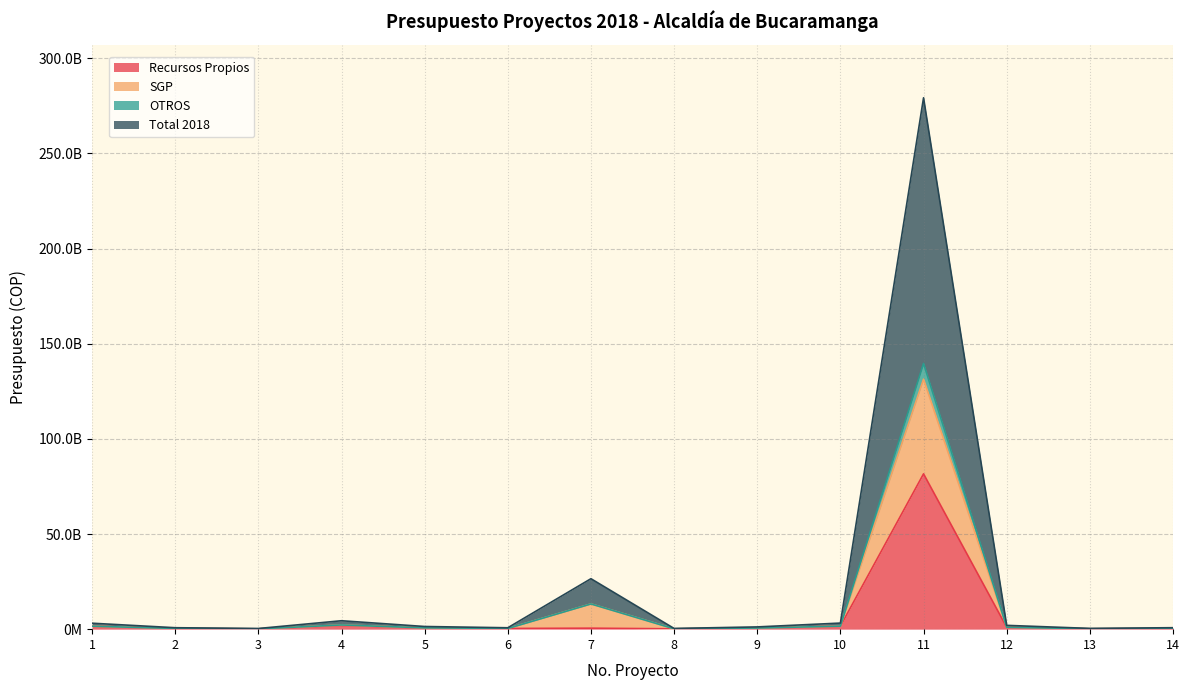

At which label does Total 2018 first exceed 1400000000?

1